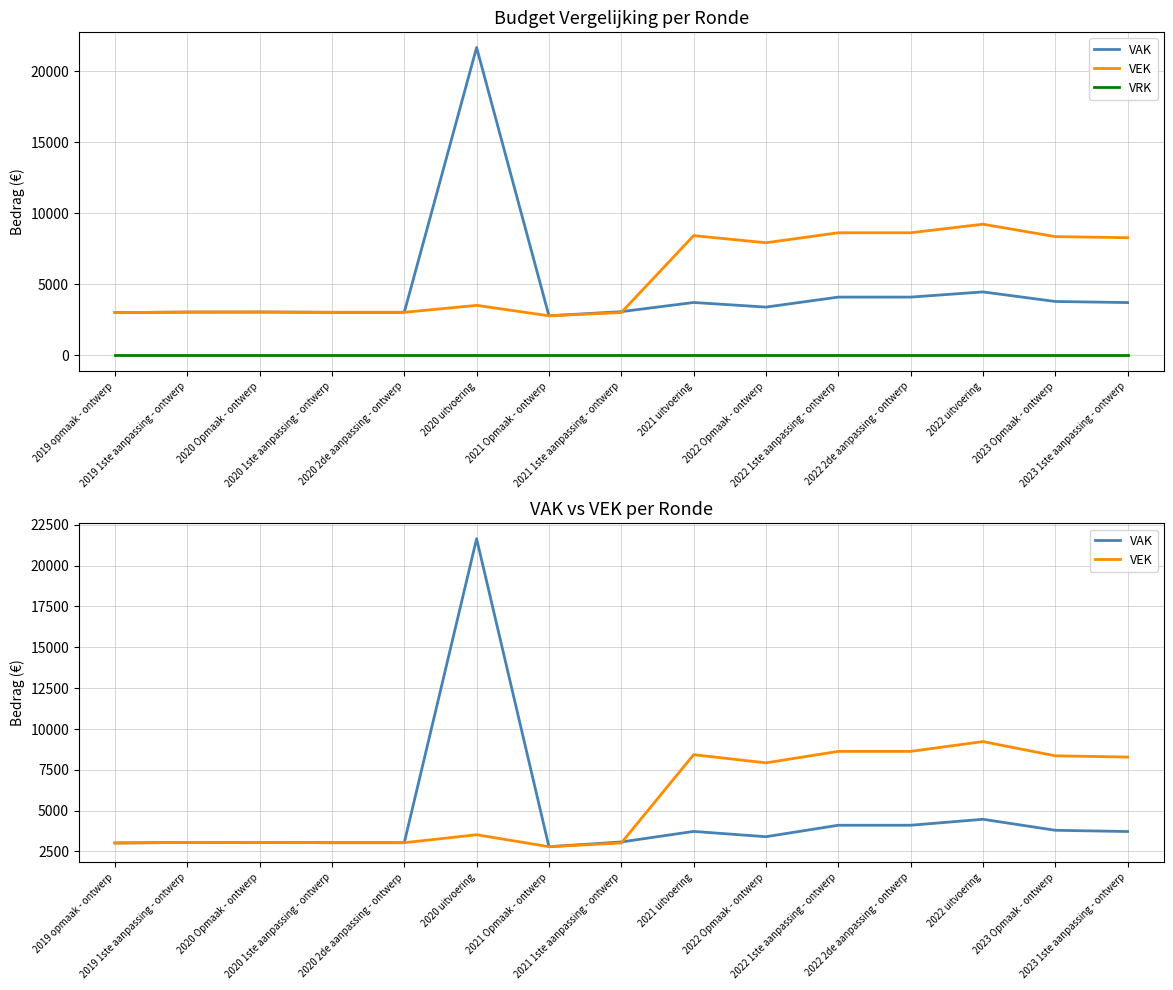

Which has a higher value, 2020 1ste aanpassing - ontwerp or 2020 uitvoering?

2020 uitvoering